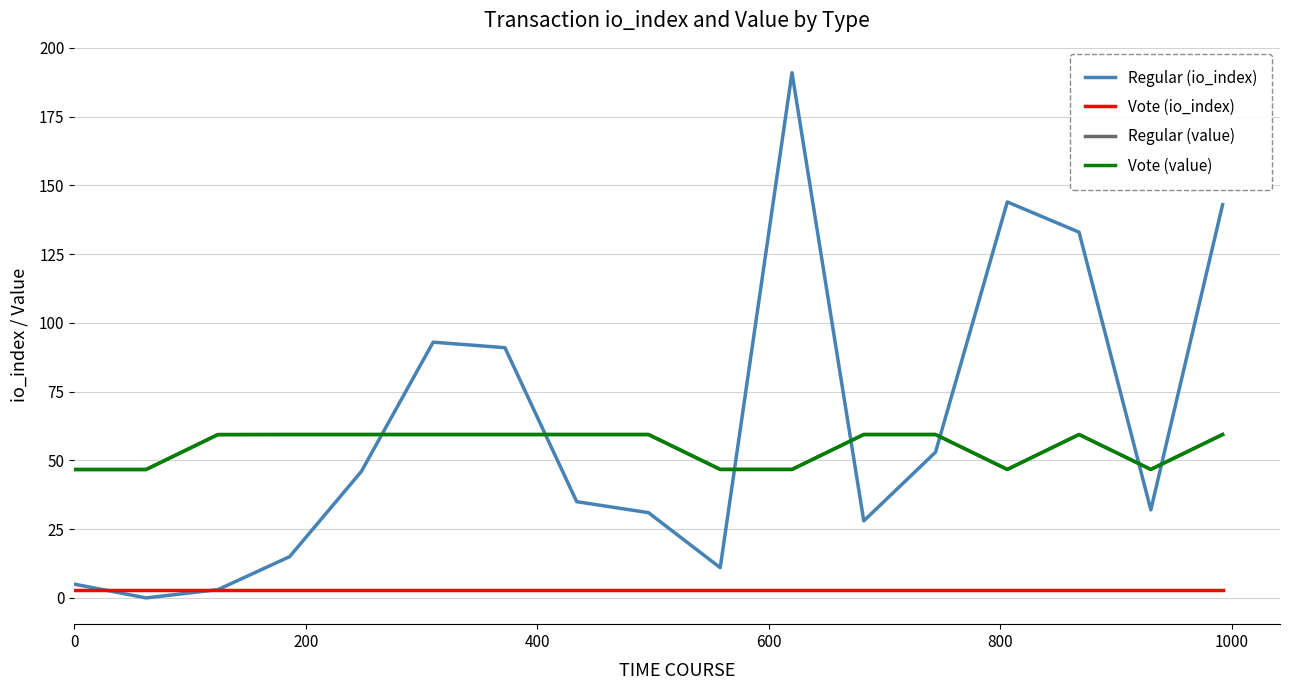

What is the value of the Vote (io_index) point at the 14th from the left?

3.0